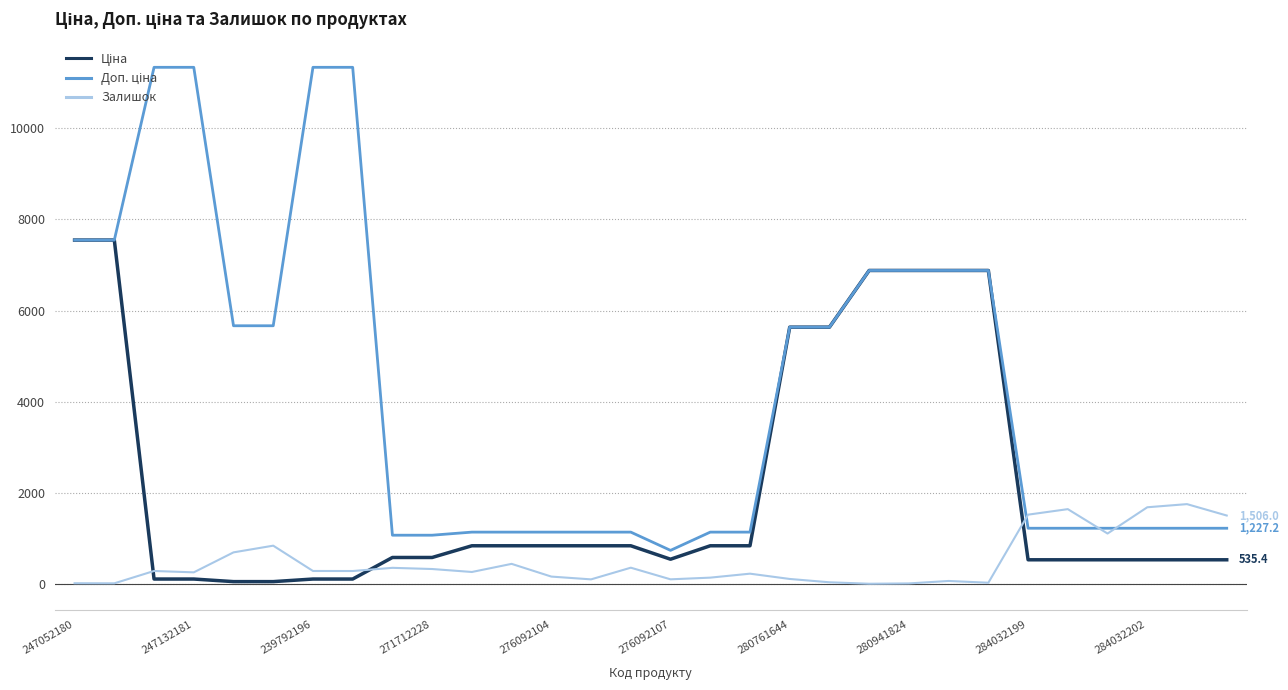

What is the maximum value for Залишок?

1756.0